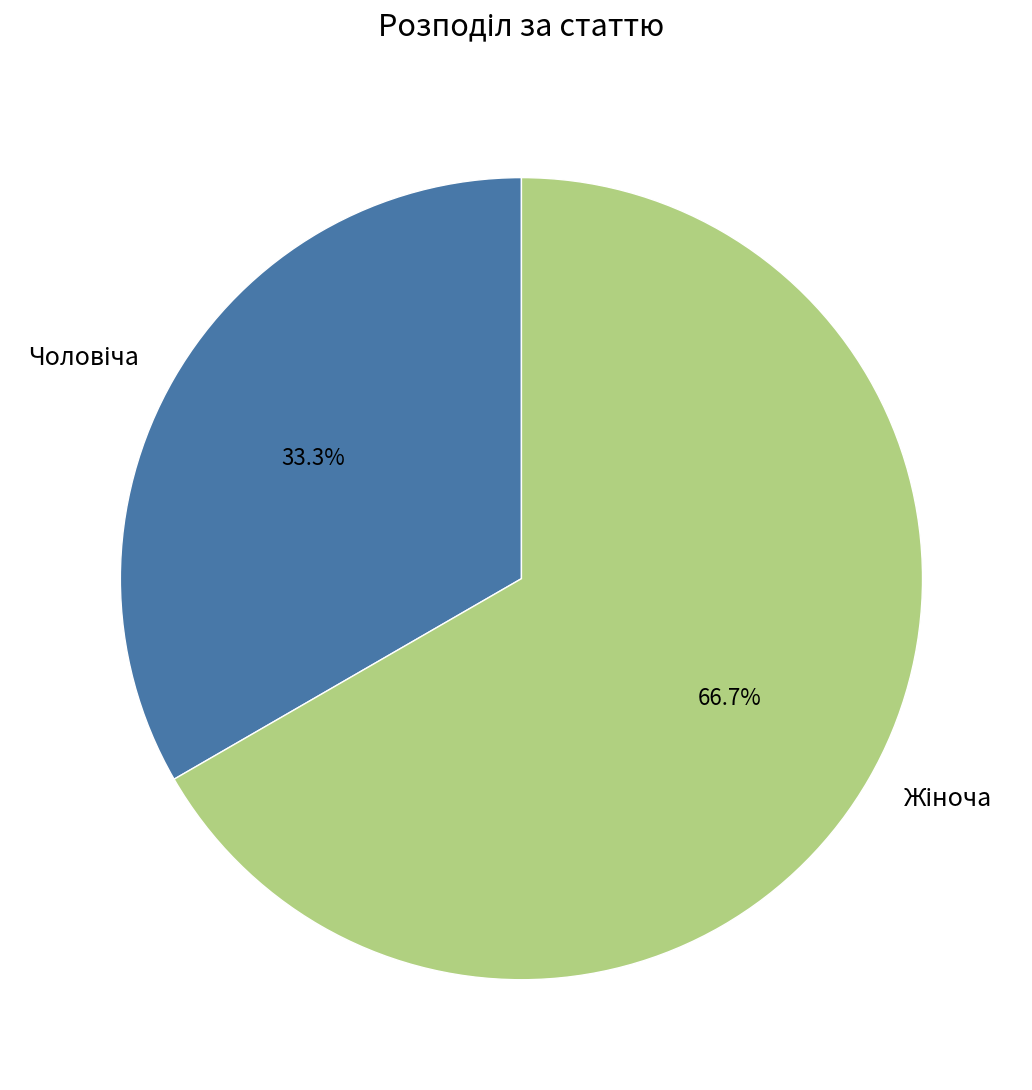

Is there a majority slice in this chart?

Yes